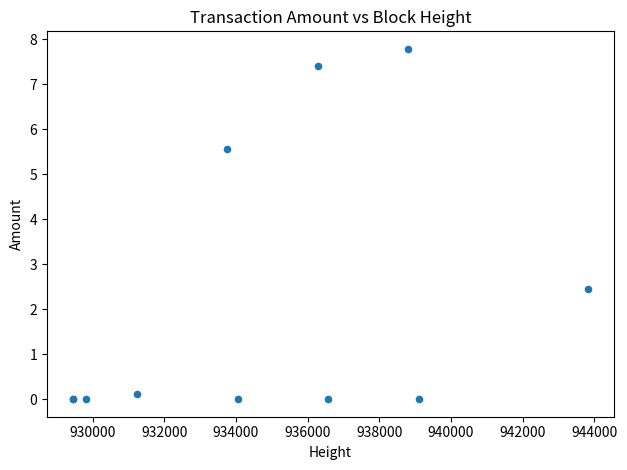

What Y value in the scatter plot is closest to 3?

2.5